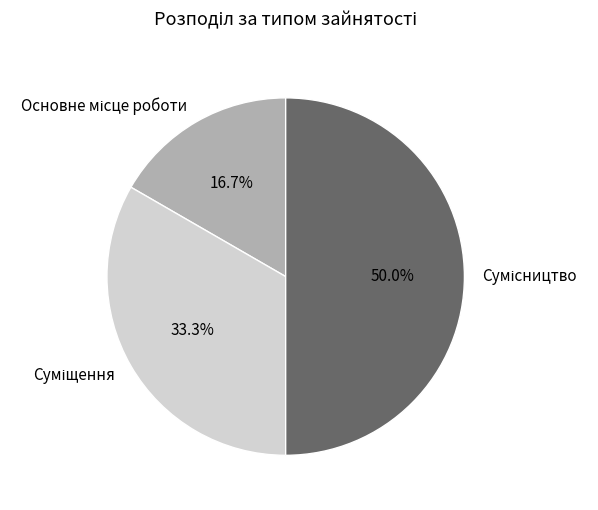

Approximately how many times larger is the value at Суміщення compared to Сумісництво?

0.7